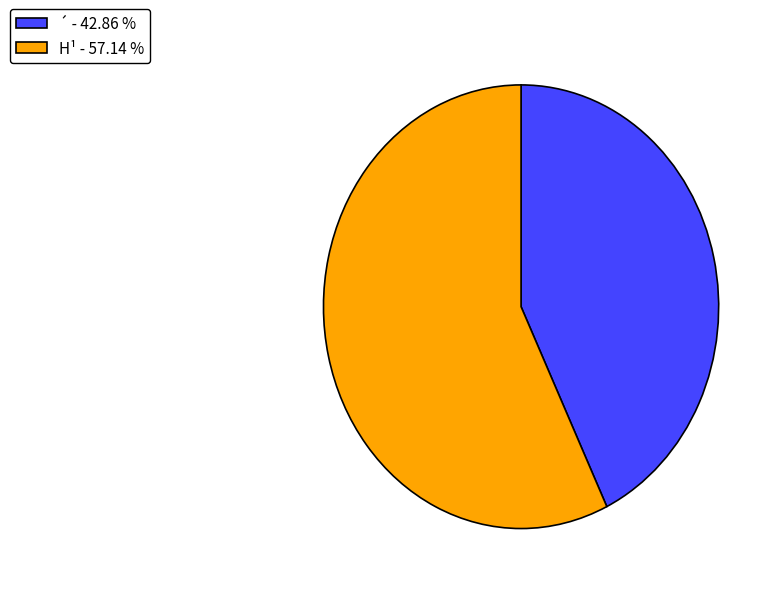

What is the ratio of the value at H¹ - 57.14 % to the value at ´ - 42.86 %?

1.3